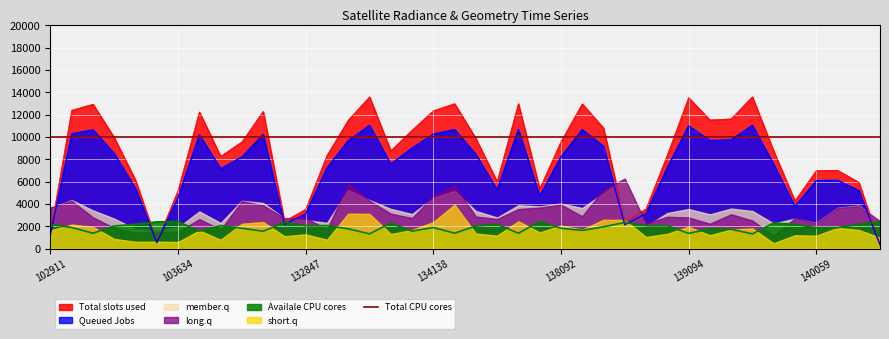

Between 137903 and 103396, which is larger?

103396